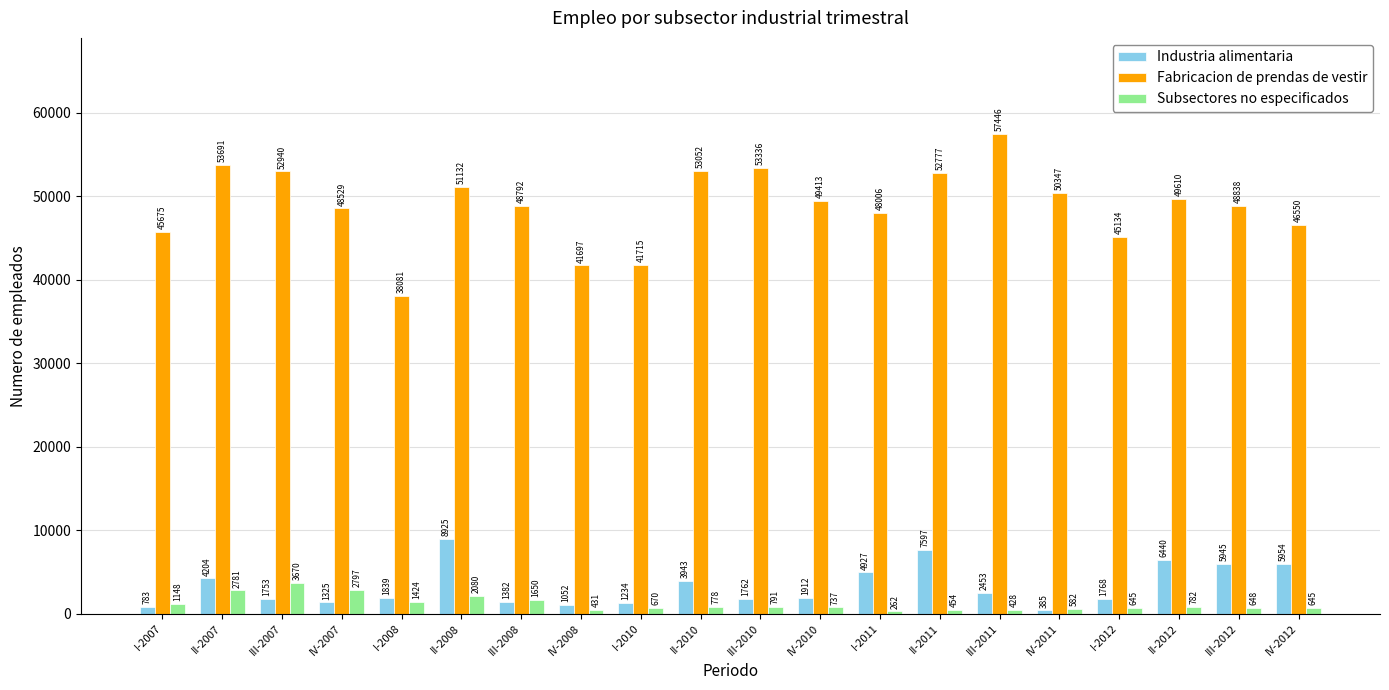

At how many categories does at least one series exceed 47828?

14